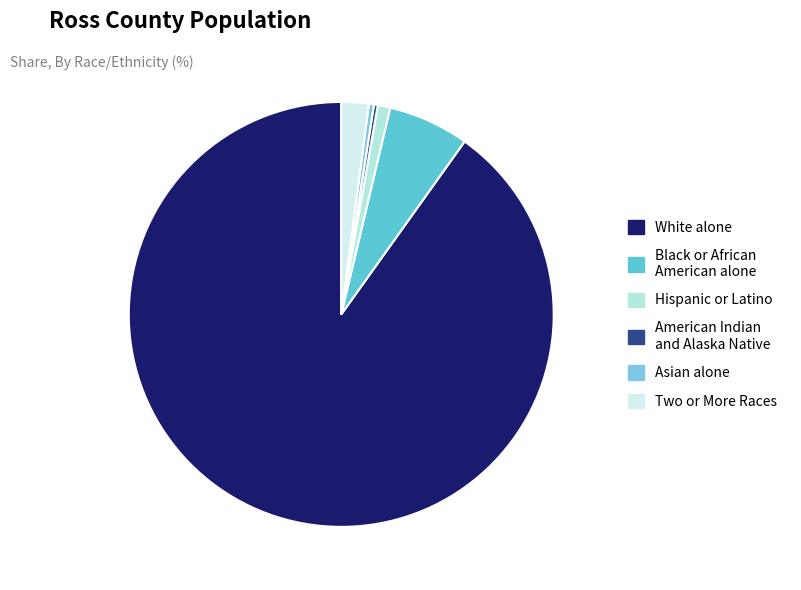

Which slice represents more than half of the pie?

White alone